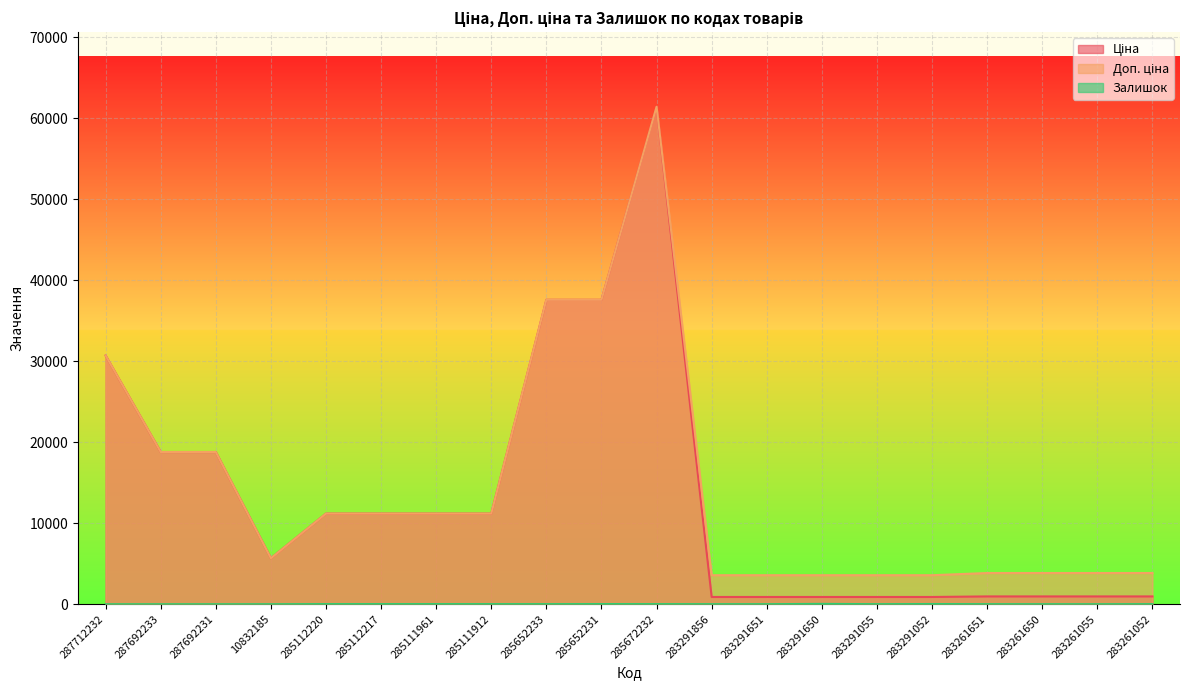

What is the sum of the Ціна values at 287712232 and 285112220?

41905.3